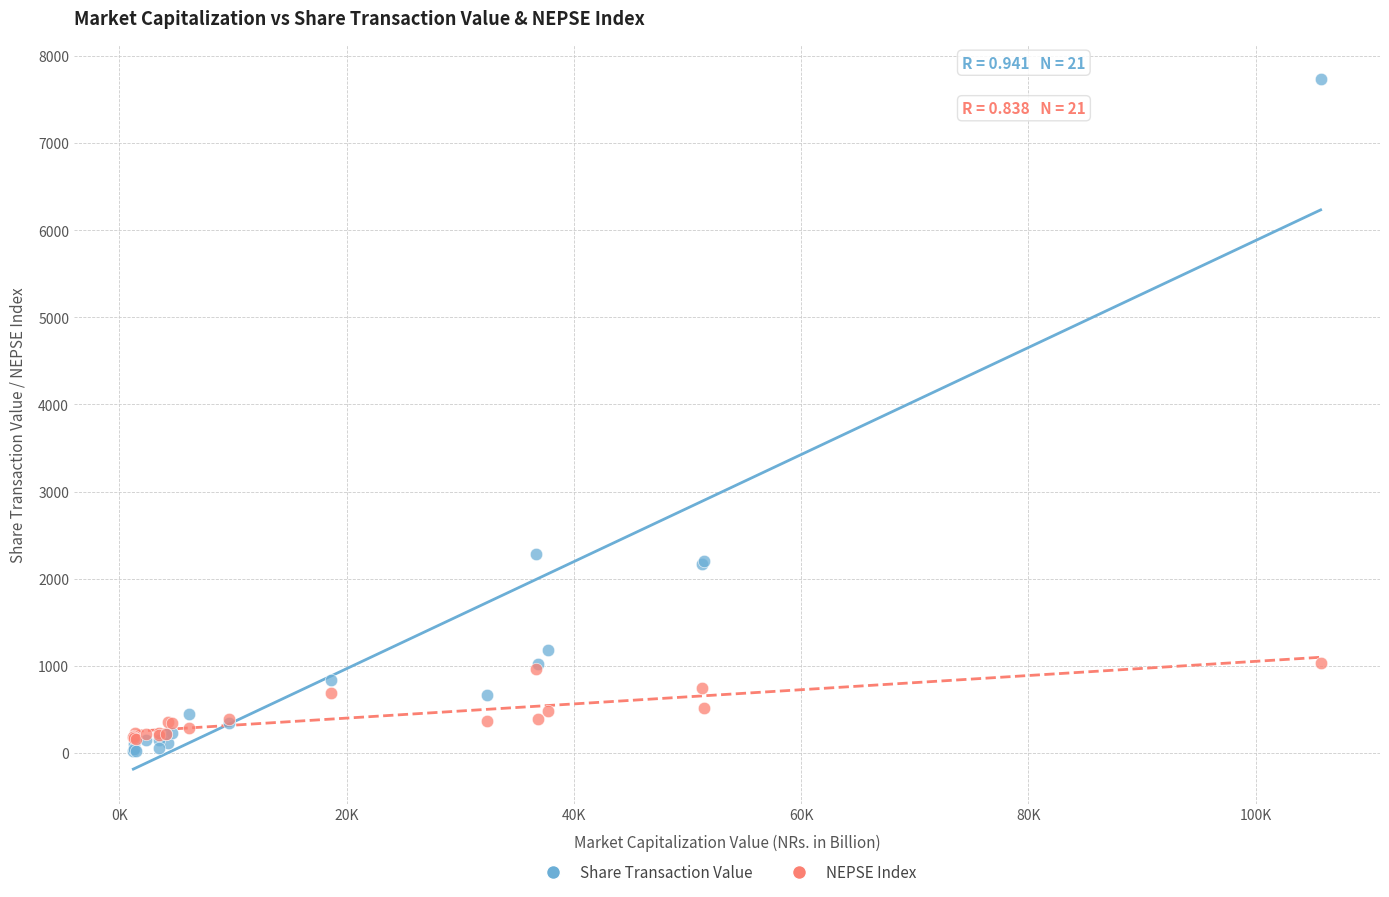

Which series reaches the maximum Y coordinate?

Share Transaction Value